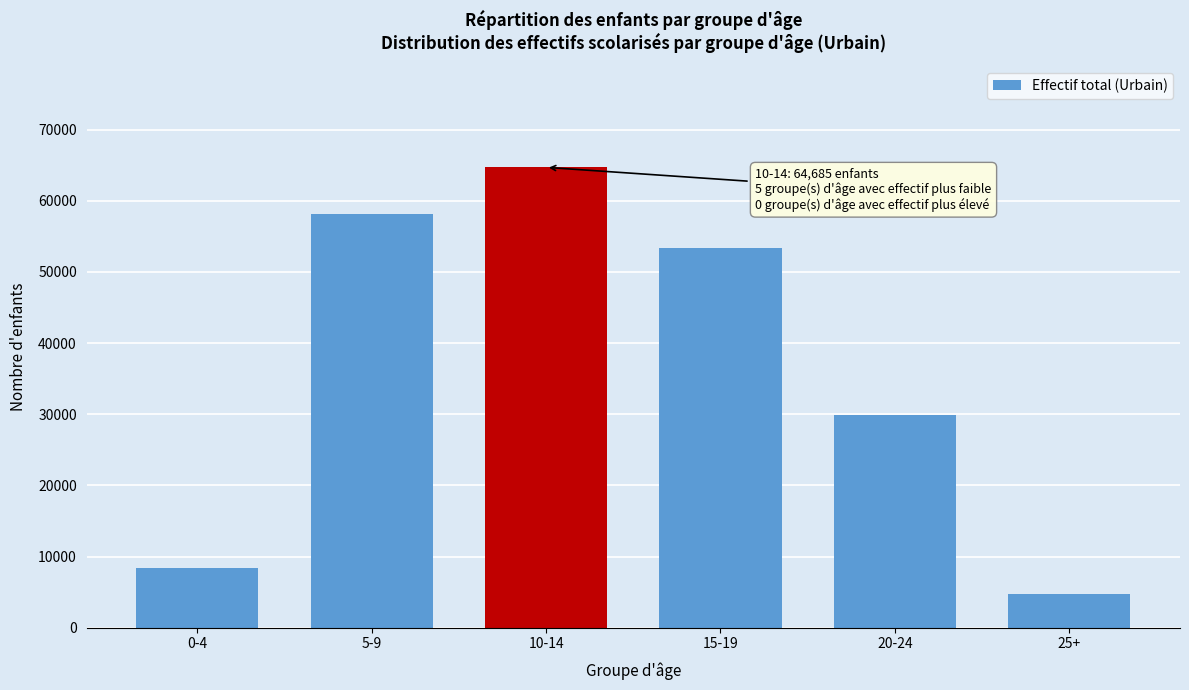

Reading left to right, transcribe all the data shown in this chart.

0-4=8449	5-9=58075	10-14=64685	15-19=53394	20-24=29922	25+=4677